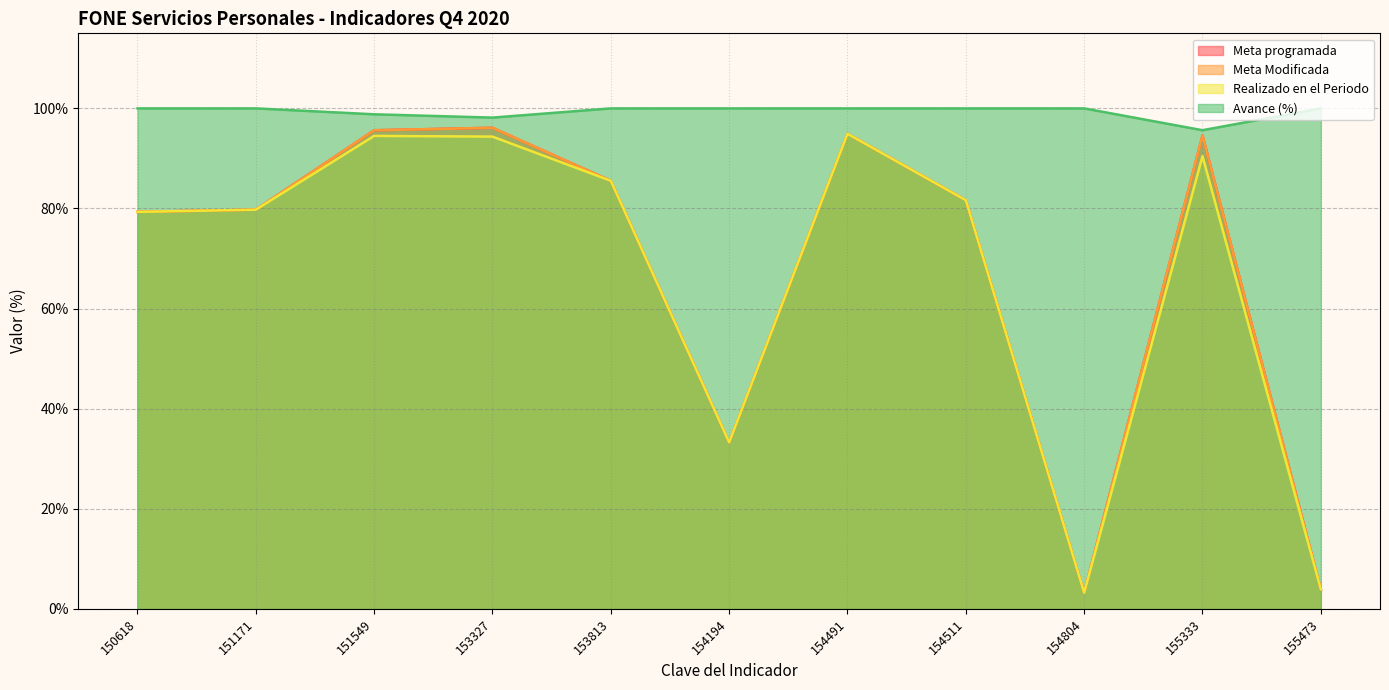

Is it true that Realizado en el Periodo equals 128.6 at 154511?

False